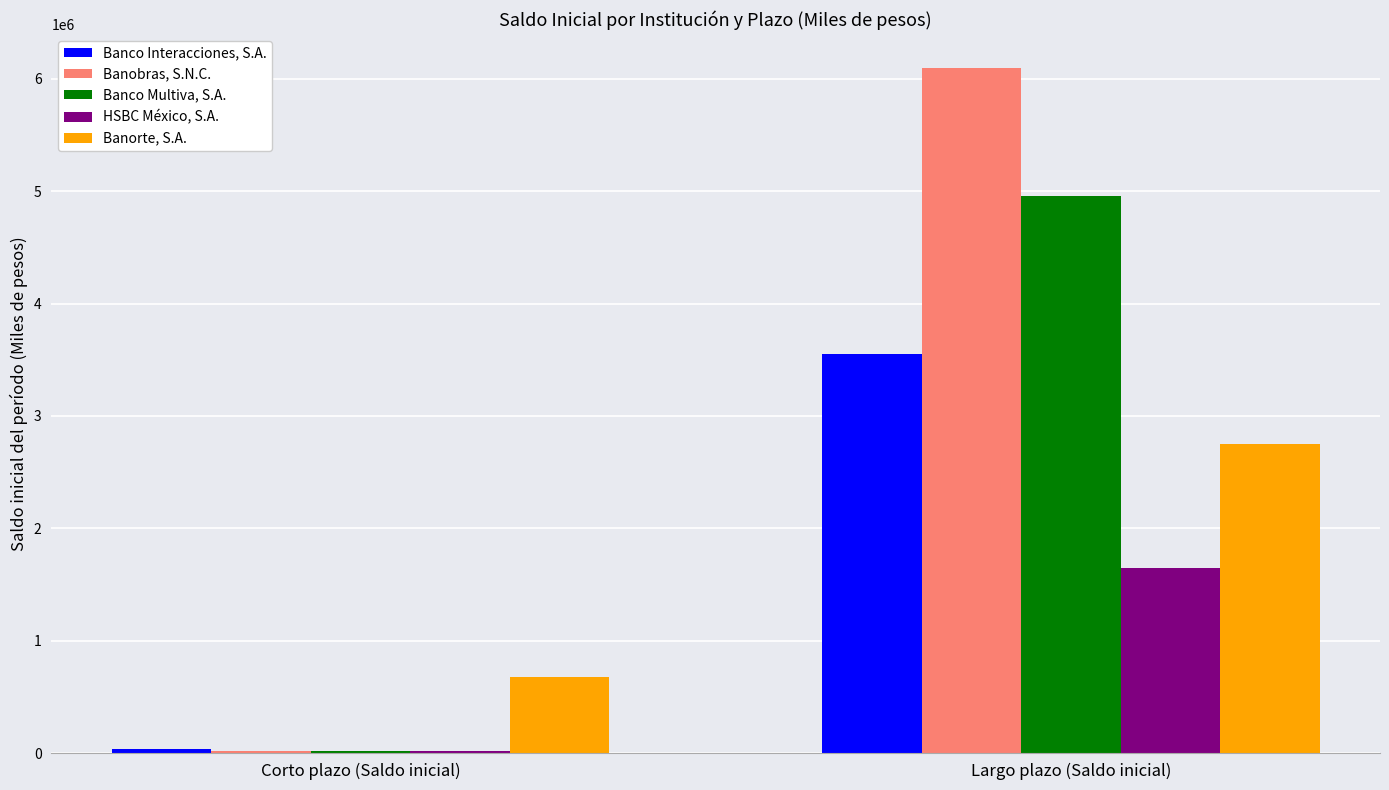

How many groups of bars are there?

2